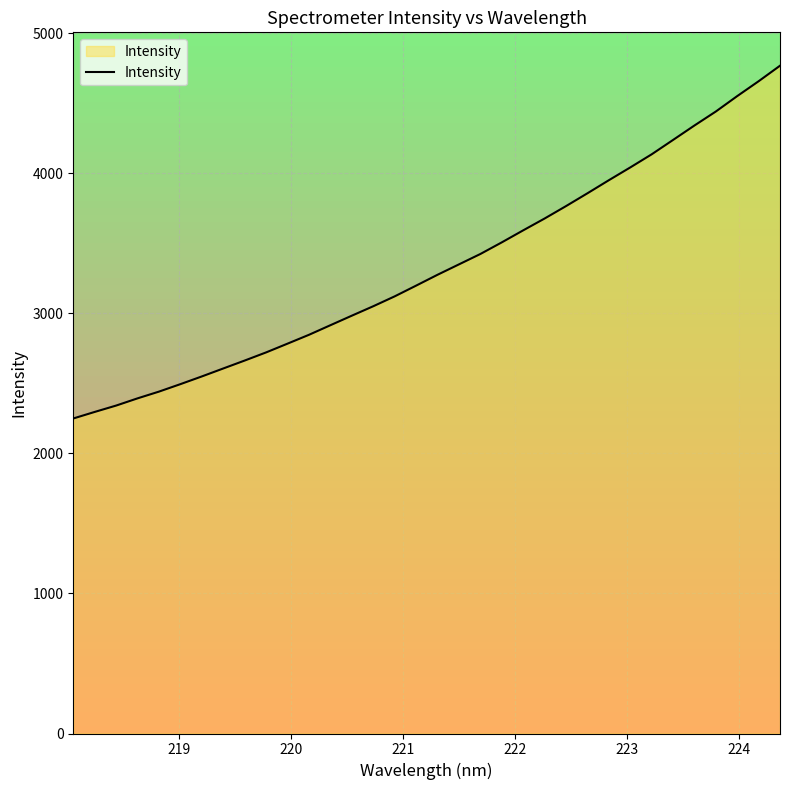

What is the maximum value shown in the chart?

4769.7